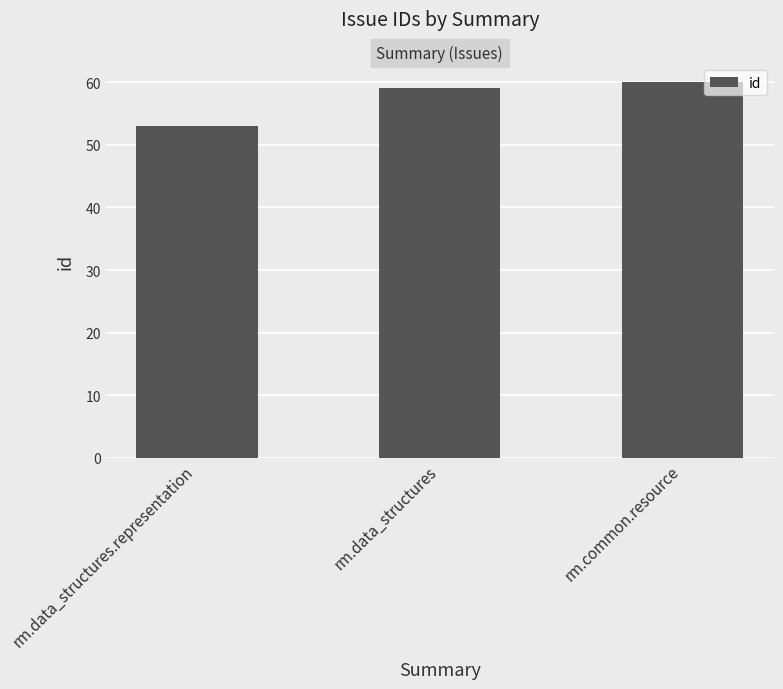

Rank the categories by value from lowest to highest.

rm.data_structures.representation, rm.data_structures, rm.common.resource